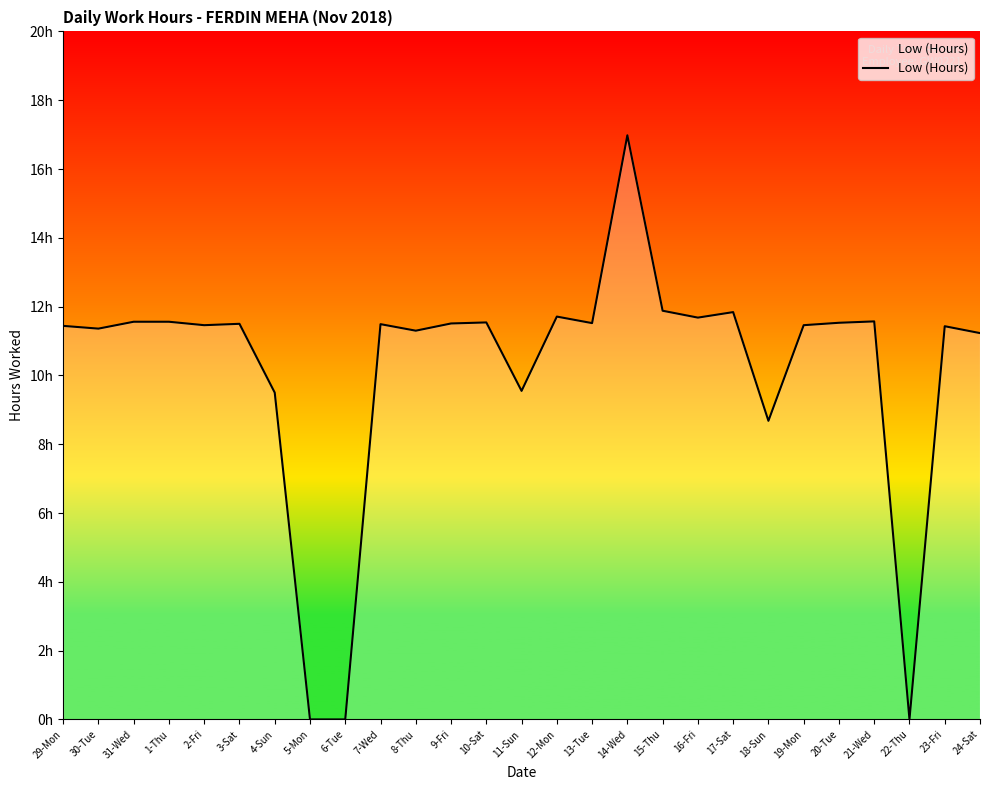

Does the chart display data point markers on the line(s)?

No